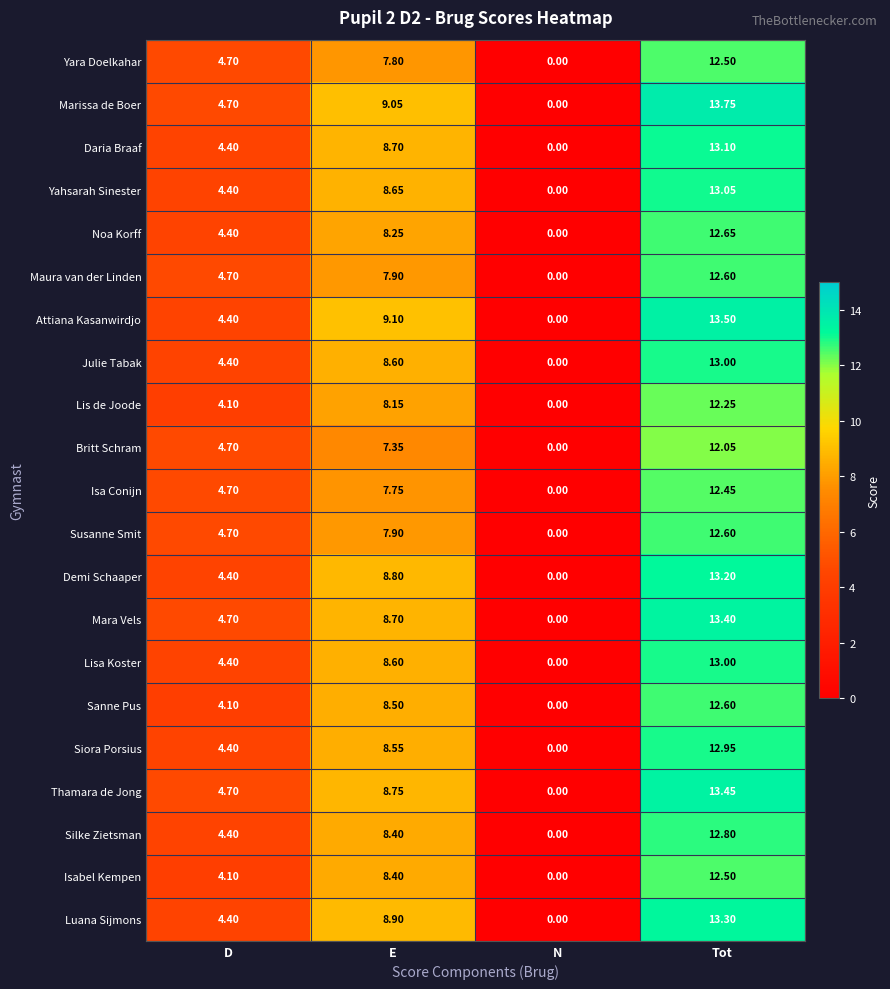

At which label does Daria Braaf reach its minimum?

N